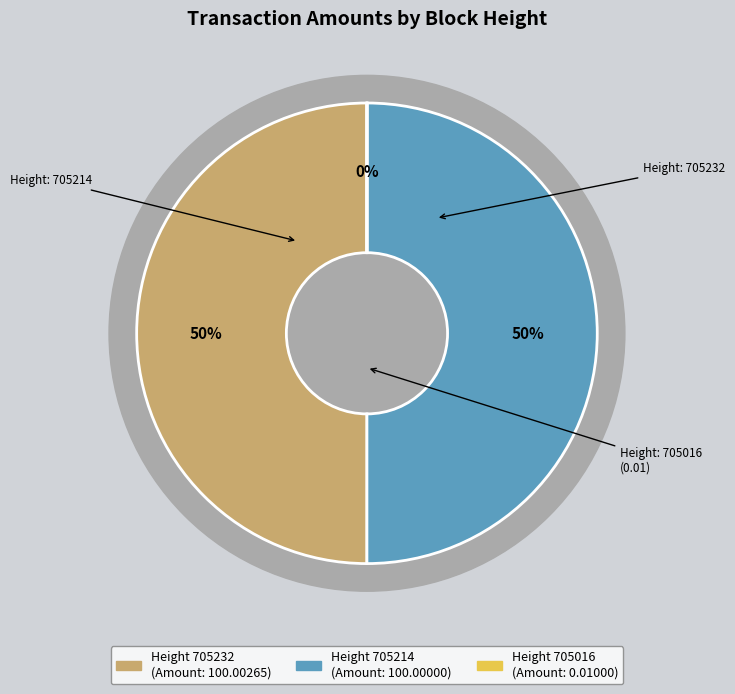

To the nearest percent, what portion does 705214 represent?

50%